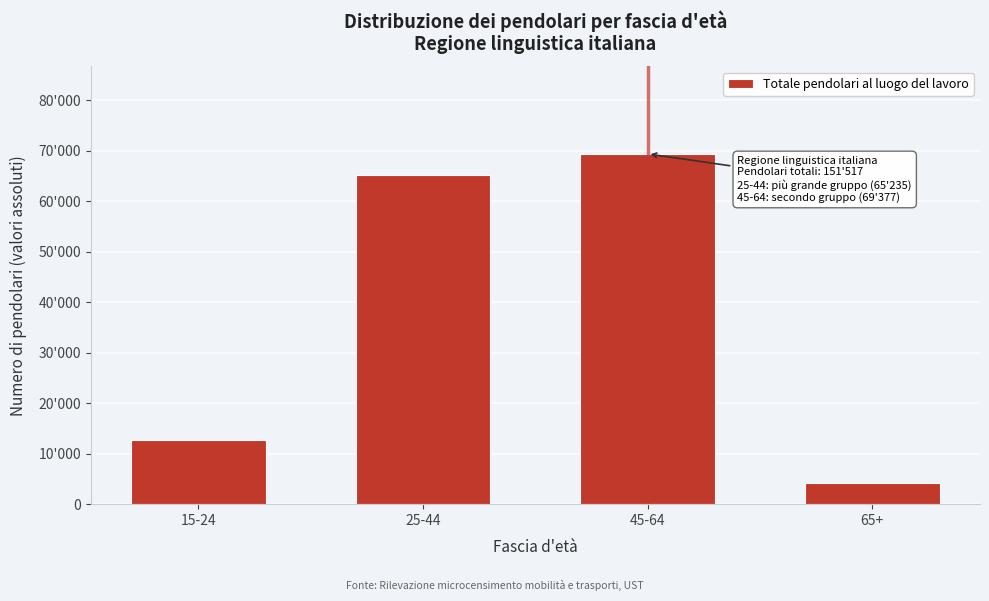

Does the chart contain any negative values?

No